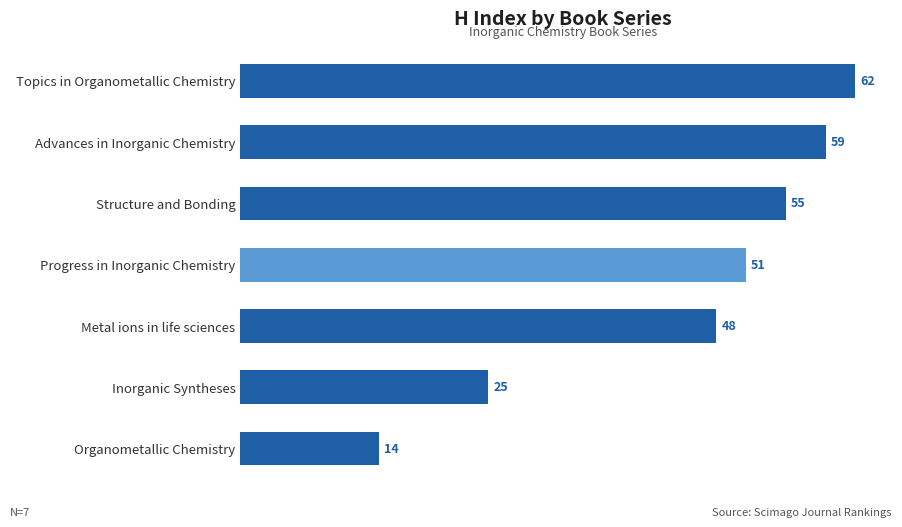

Which has a higher value, Progress in Inorganic Chemistry or Organometallic Chemistry?

Progress in Inorganic Chemistry